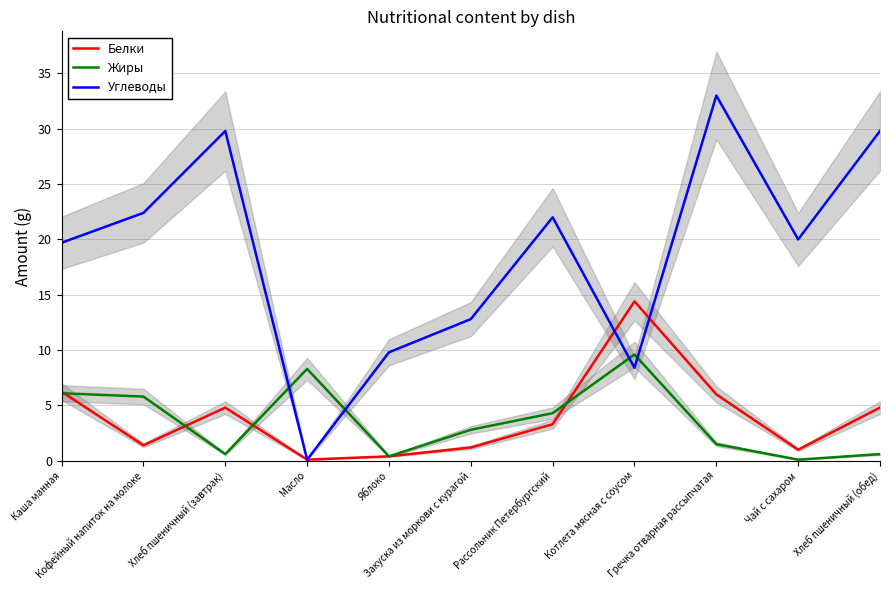

Reading left to right, what are all the values shown in this chart?

Белки: Каша манная=6.2	Кофейный напиток на молоке=1.4	Хлеб пшеничный (завтрак)=4.8	Масло=0.1	Яблоко=0.4	Закуска из моркови с курагой=1.2	Рассольник Петербургский=3.3	Котлета мясная с соусом=14.4	Гречка отварная рассыпчатая=6.0	Чай с сахаром=1.0	Хлеб пшеничный (обед)=4.8
Жиры: Каша манная=6.1	Кофейный напиток на молоке=5.8	Хлеб пшеничный (завтрак)=0.6	Масло=8.3	Яблоко=0.4	Закуска из моркови с курагой=2.8	Рассольник Петербургский=4.3	Котлета мясная с соусом=9.6	Гречка отварная рассыпчатая=1.5	Чай с сахаром=0.1	Хлеб пшеничный (обед)=0.6
Углеводы: Каша манная=19.7	Кофейный напиток на молоке=22.4	Хлеб пшеничный (завтрак)=29.8	Масло=0.1	Яблоко=9.8	Закуска из моркови с курагой=12.8	Рассольник Петербургский=22.0	Котлета мясная с соусом=8.4	Гречка отварная рассыпчатая=33.0	Чай с сахаром=20.0	Хлеб пшеничный (обед)=29.8